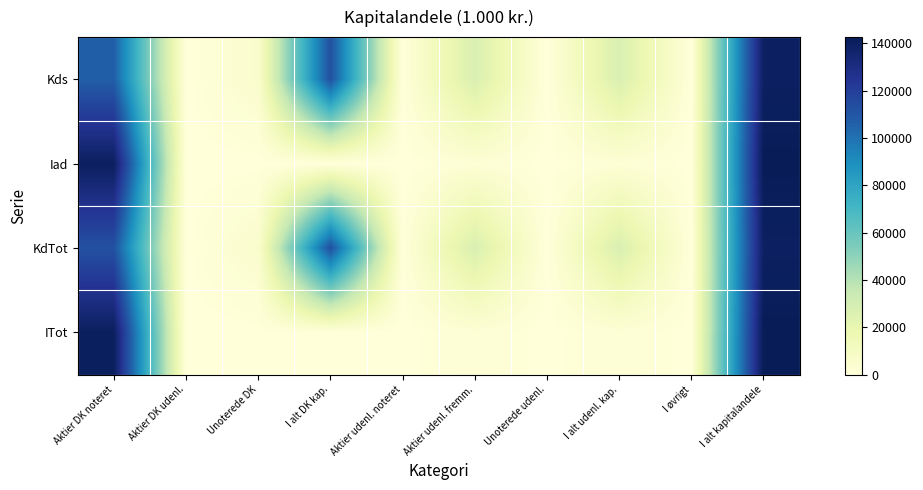

Which series has the largest total across all categories?

KdTot